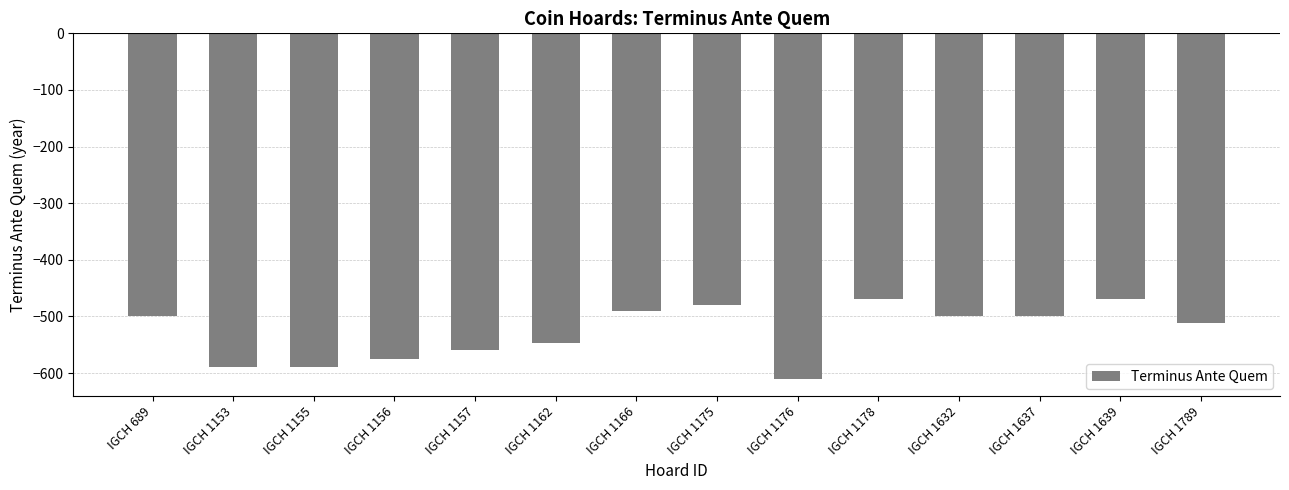

What is the maximum value shown in the chart?

-470